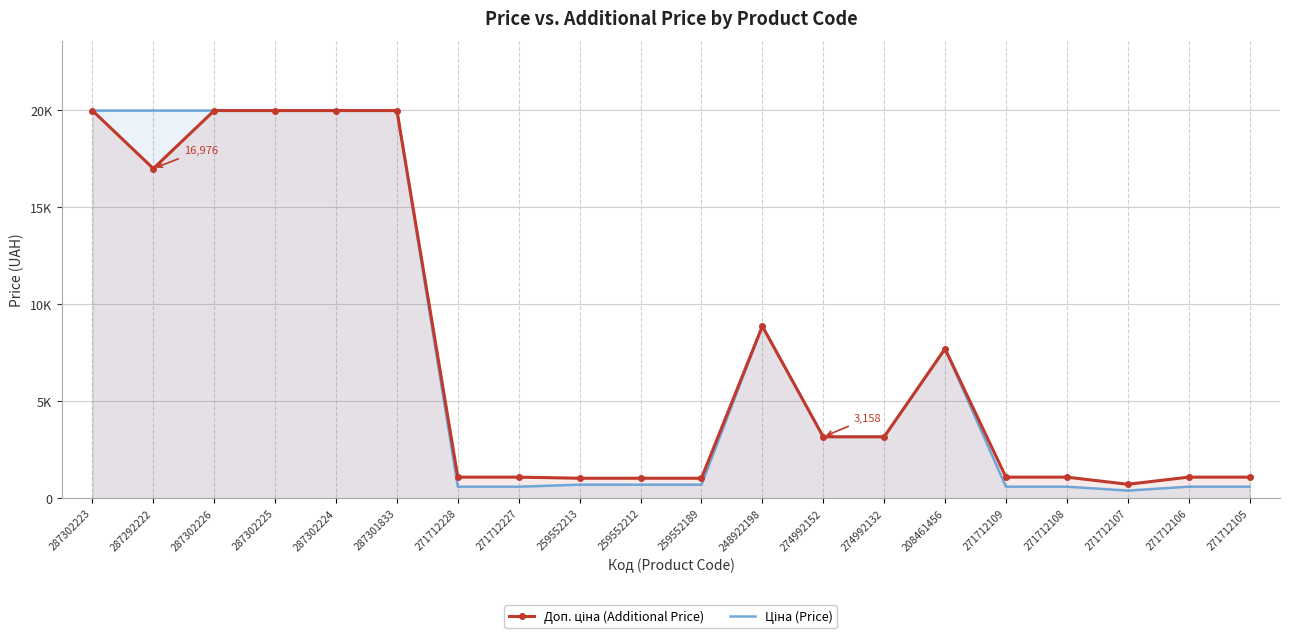

Is it true that Доп. ціна (Additional Price) equals 1081.7 at 271712109?

True